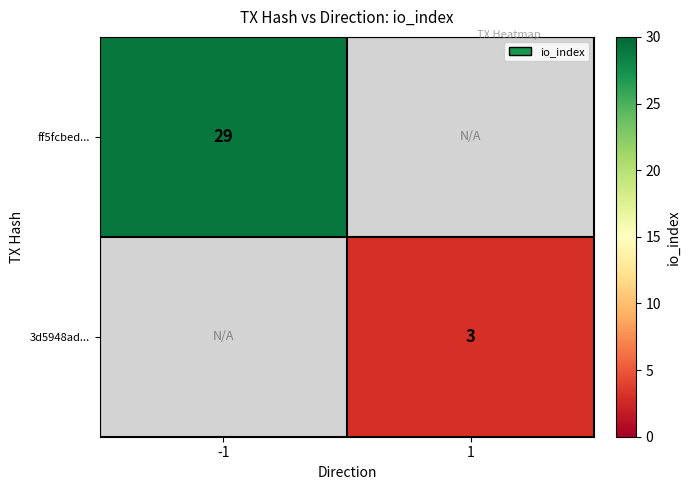

True or false: ff5fcbed... has a value of 38 at -1.

False